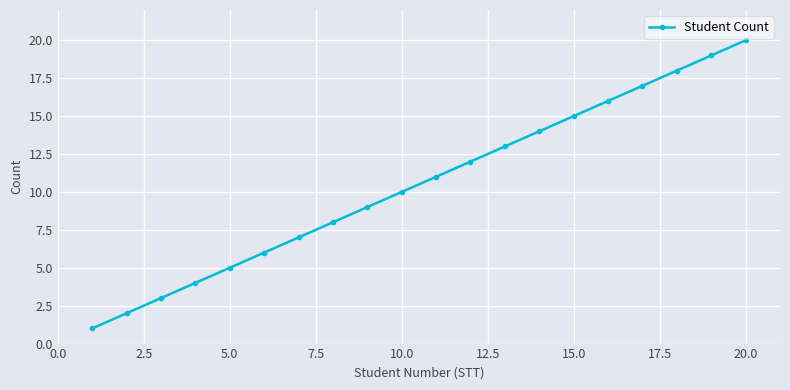

What is the greatest value displayed?

20